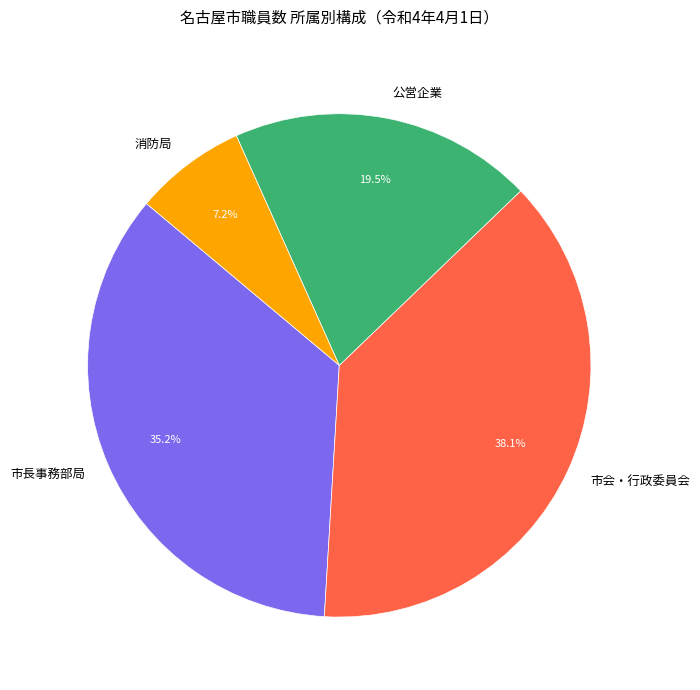

To the nearest percent, what is the average slice percentage?

25%